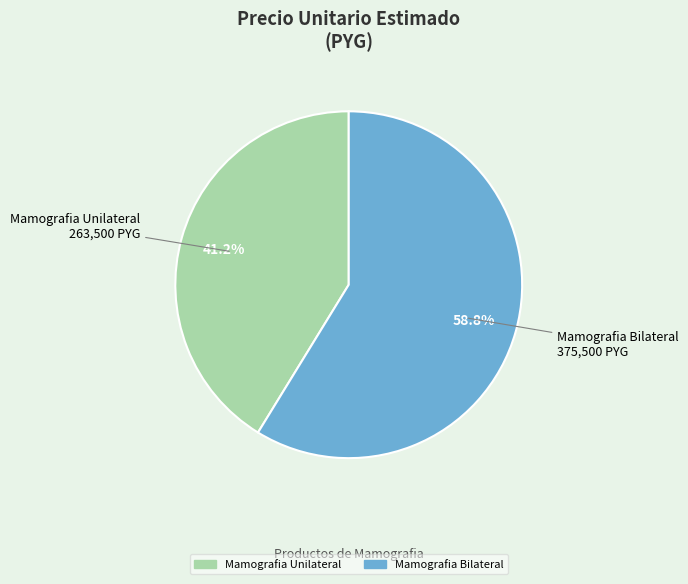

What is the smallest slice in the pie chart?

Mamografia Unilateral